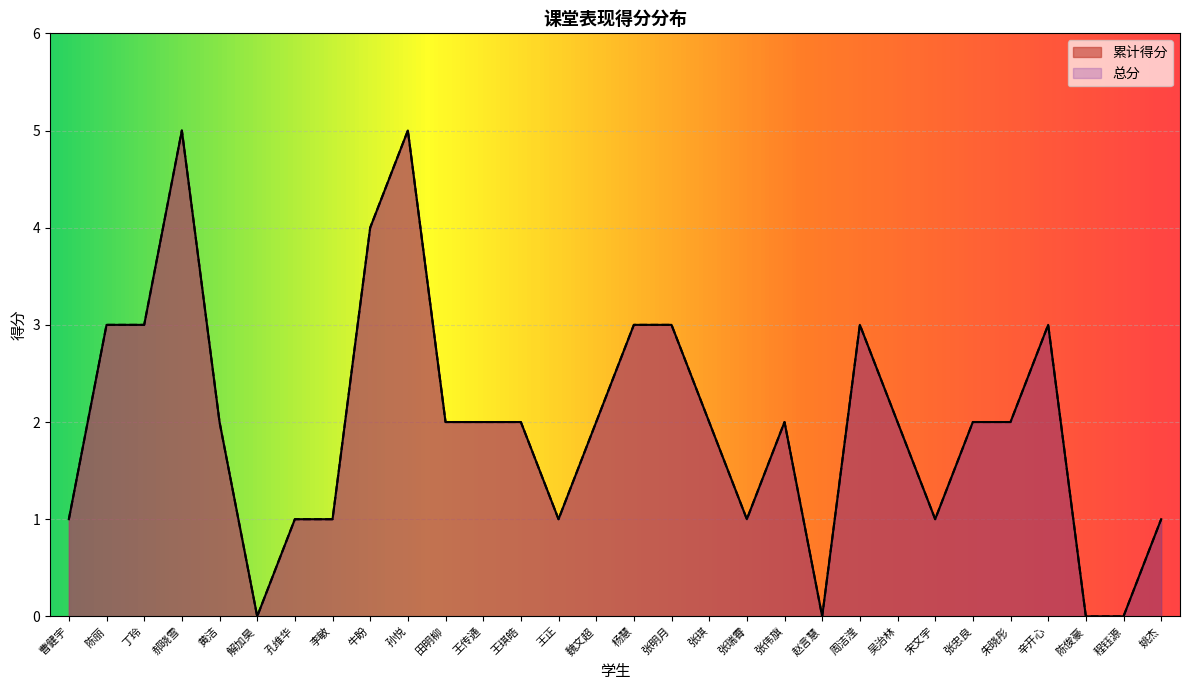

True or false: 累计得分 and 总分 cross at least once.

False